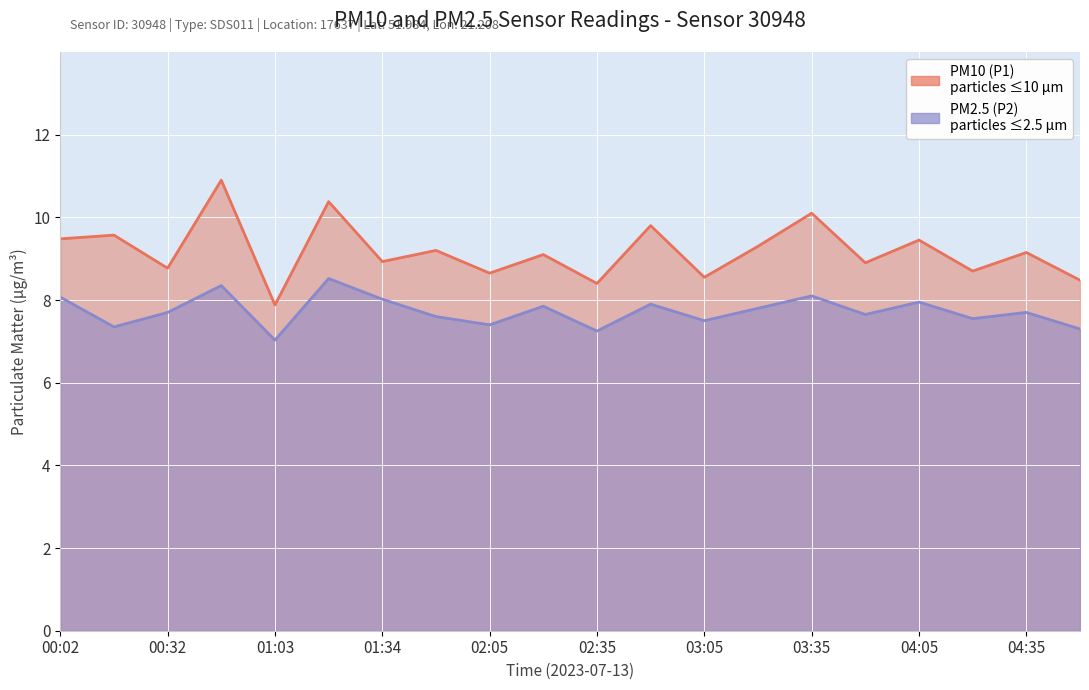

What is the greatest value displayed?

10.9